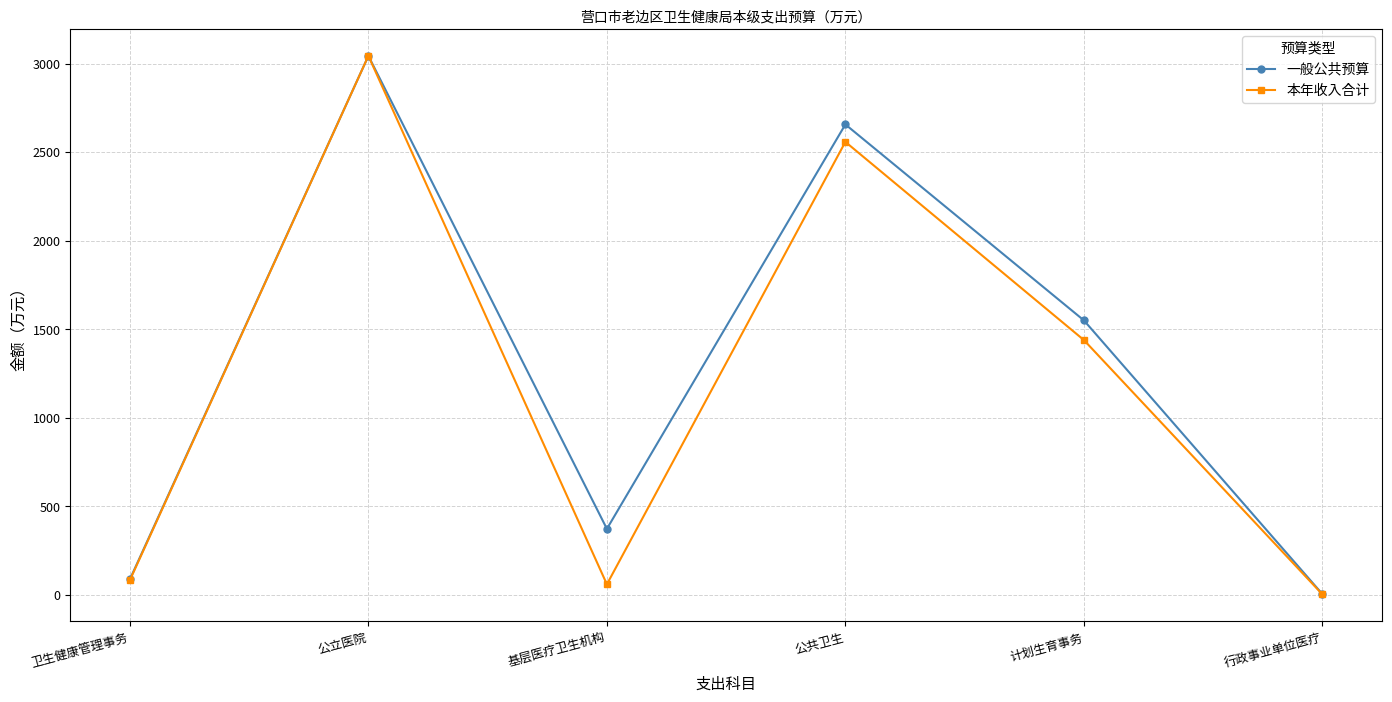

What is the greatest value displayed?

3043.3